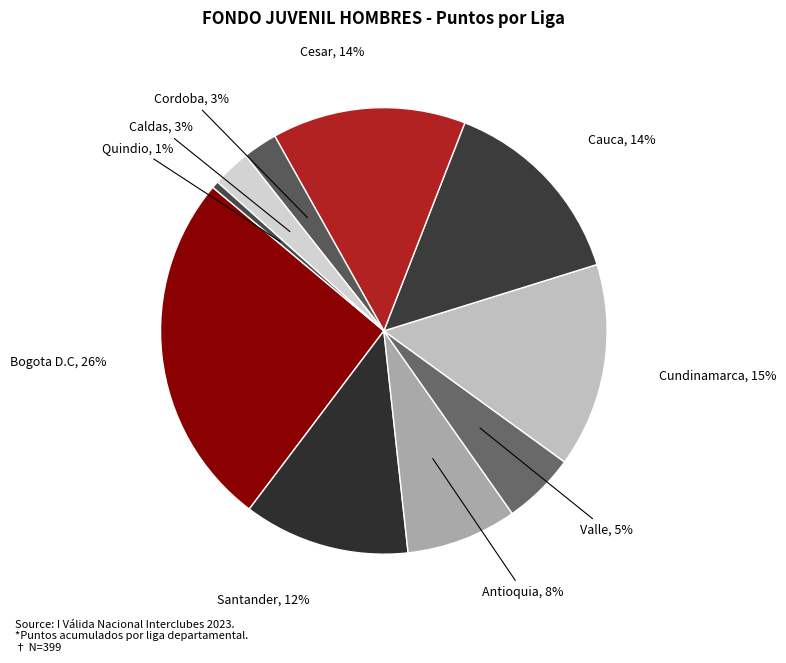

What percentage is the Cordoba slice, to the nearest percent?

3%